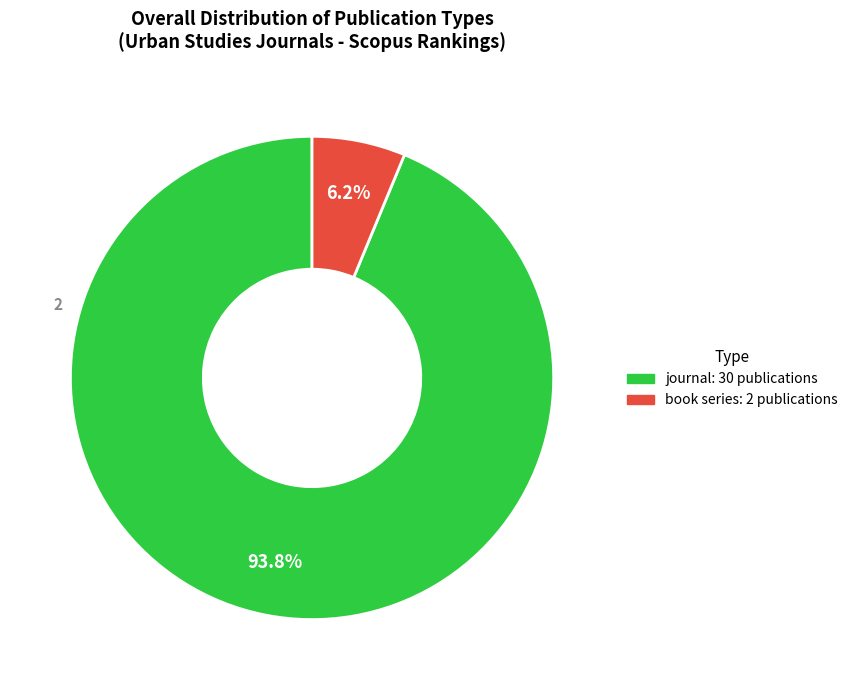

Which has a higher value, journal or book series?

journal